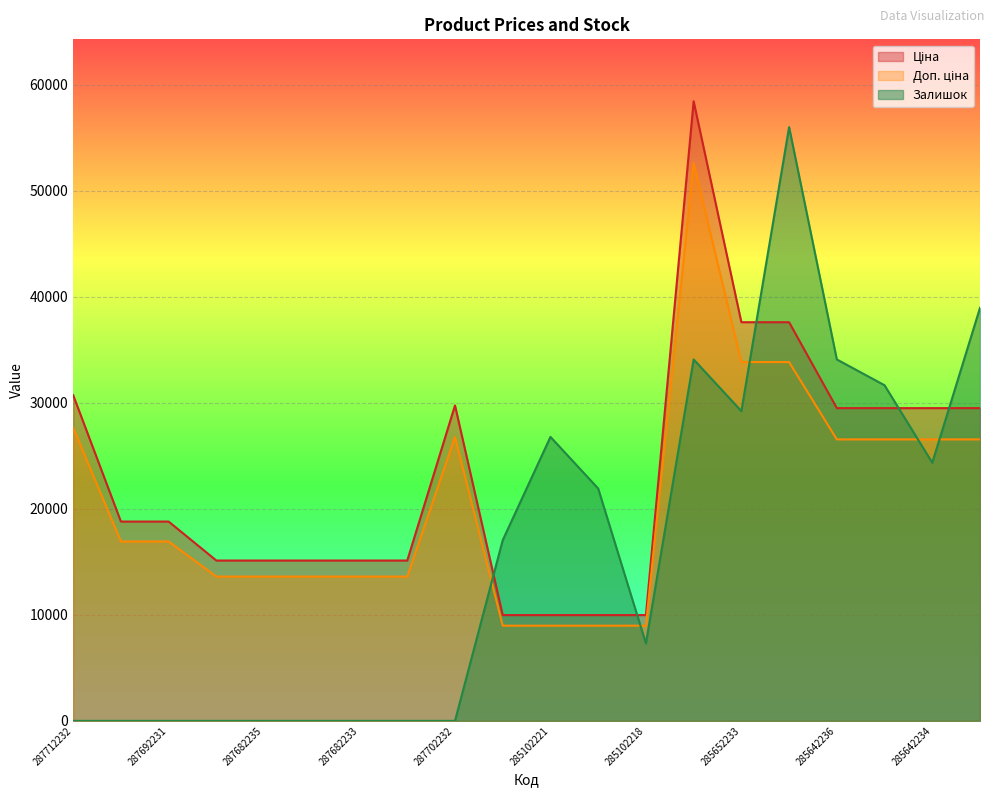

At how many categories does at least one series exceed 44594?

2